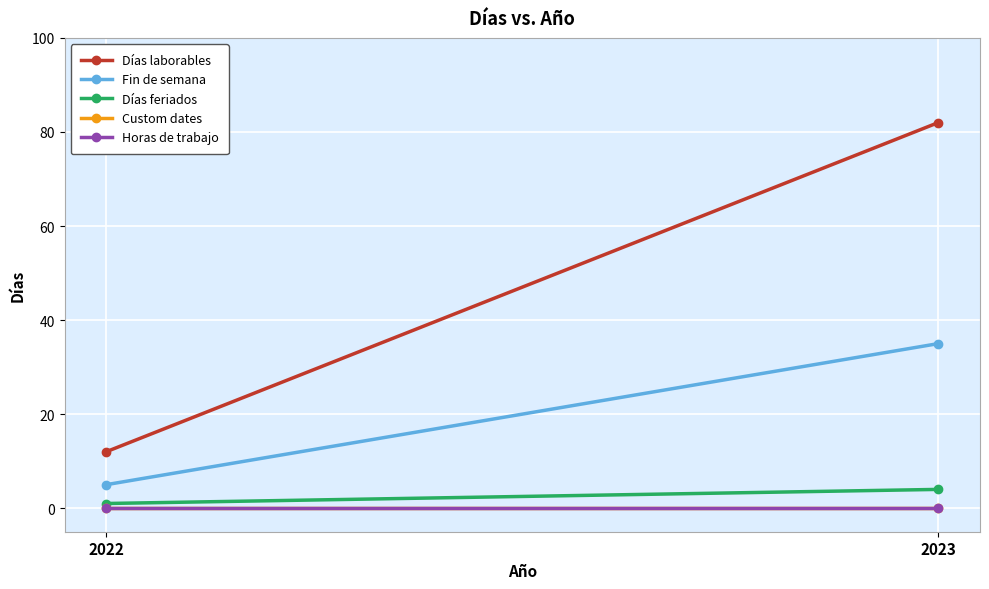

True or false: Días laborables has a value of 82 at 2023.

True